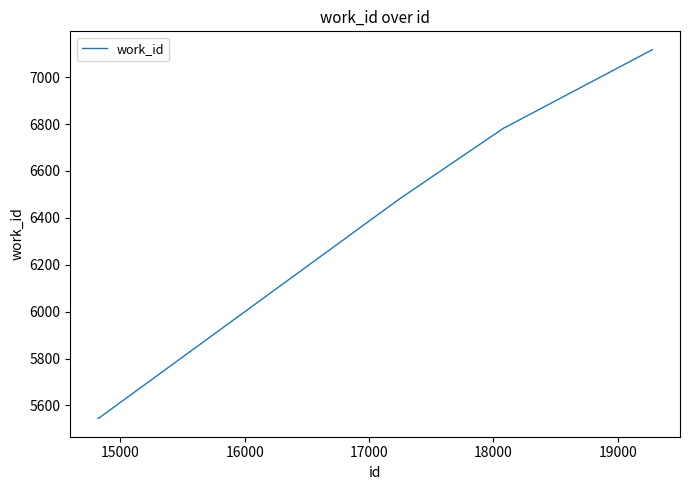

What is the difference between the maximum and minimum values?

1572